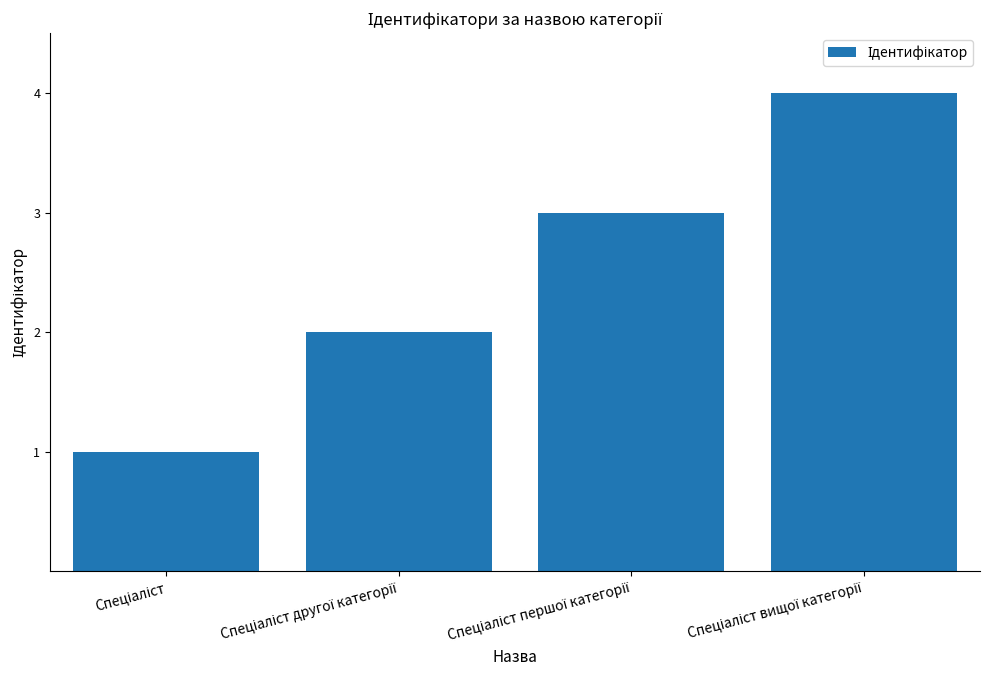

What is the sum of all values?

10